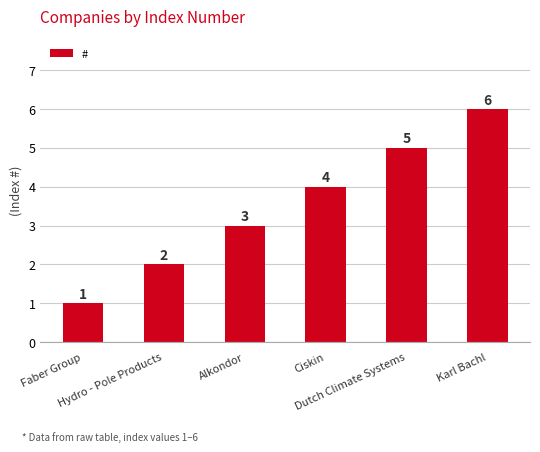

How many values are between 2 and 5?

4